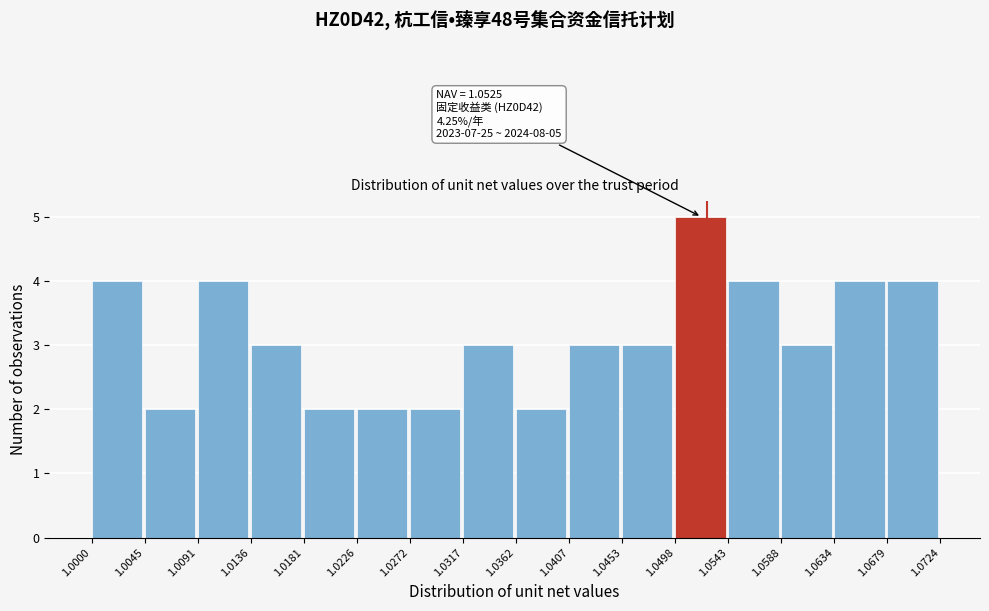

Which range on the x-axis has the tallest bar?

1.0498 to 1.0543